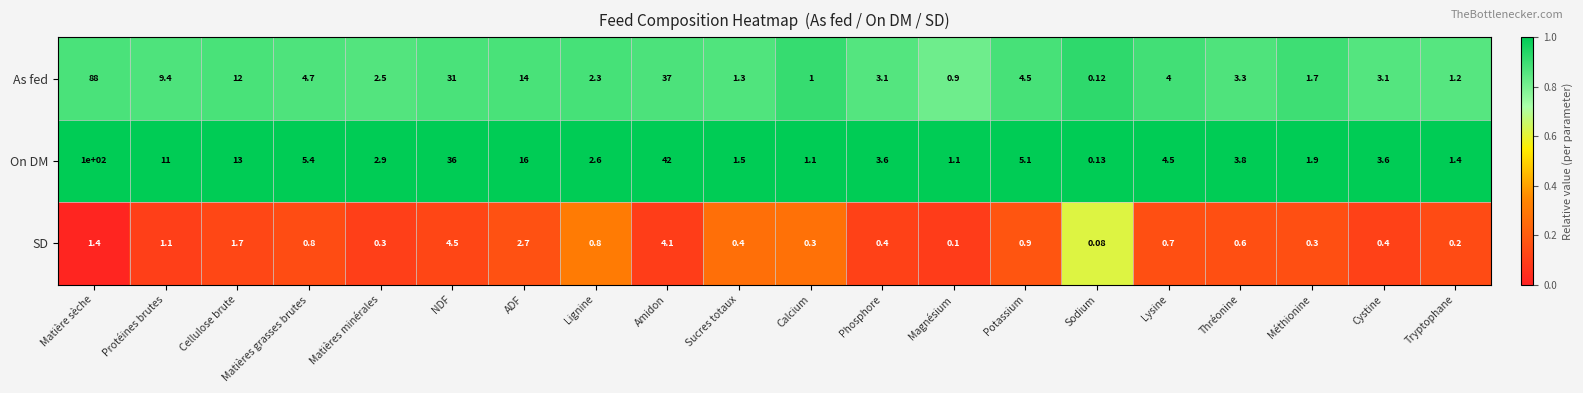

At which category is the sum across all series the highest?

Matière sèche